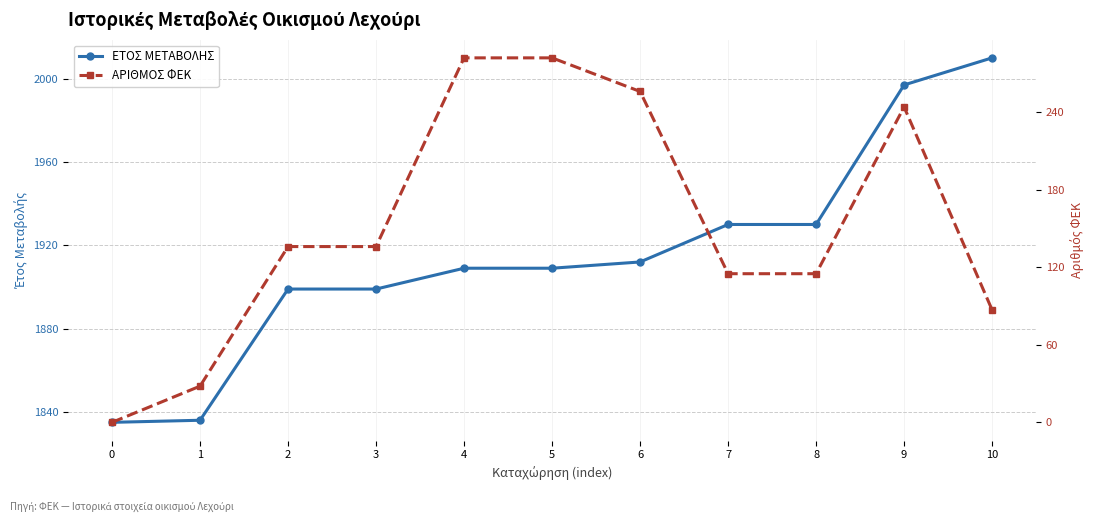

What is the value of the ΑΡΙΘΜΟΣ ΦΕΚ point at the 11th from the left?

87